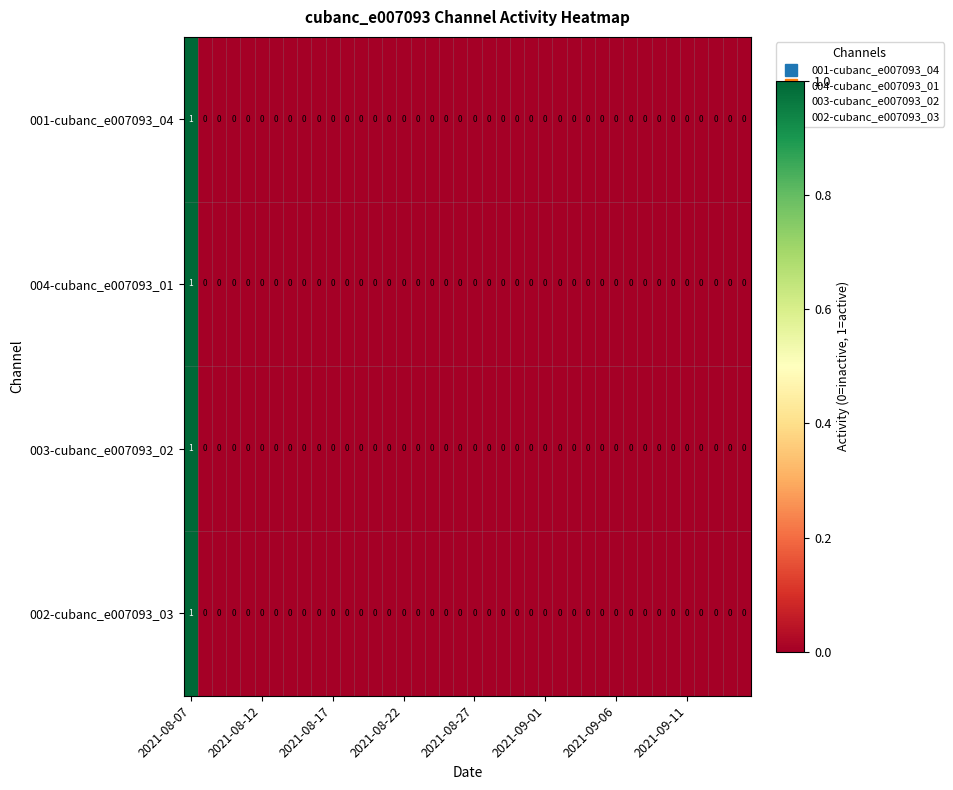

Count the 002-cubanc_e007093_03 values in the range 0 to 1.

40